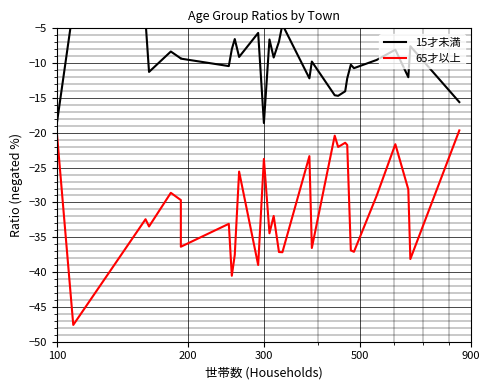

What is the value of the 65才以上 point at the 4th from the left?

-33.5